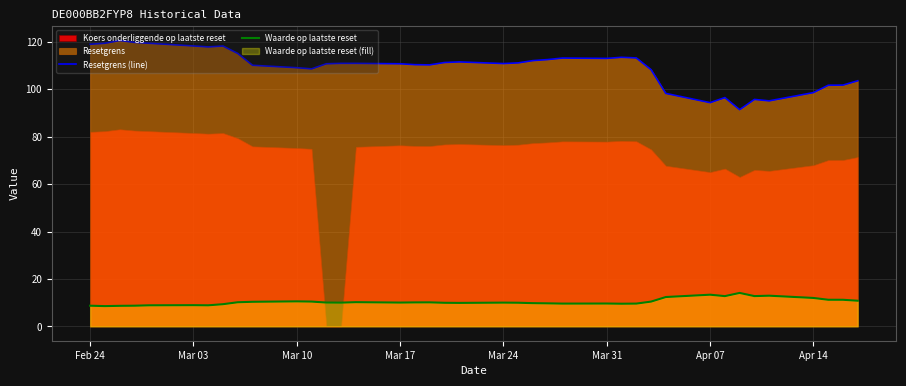

True or false: Waarde op laatste reset and Resetgrens (line) intersect in this chart.

False